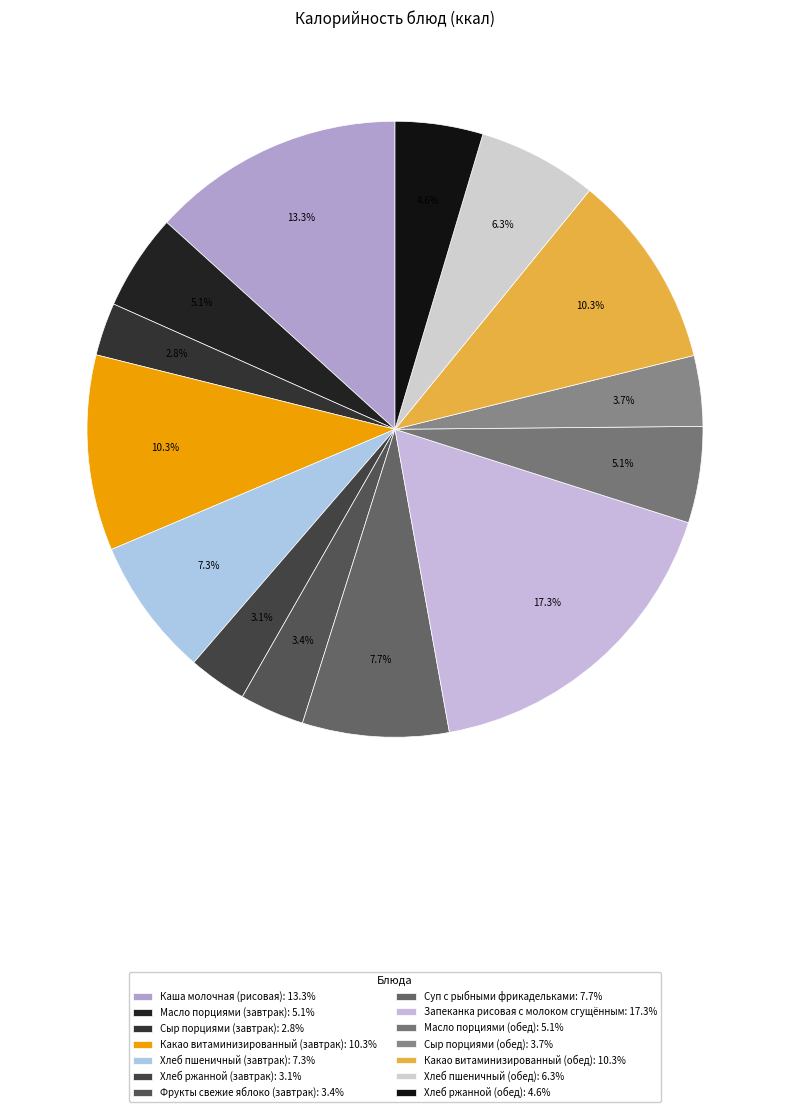

Is Масло порциями (обед) the majority of the pie?

No